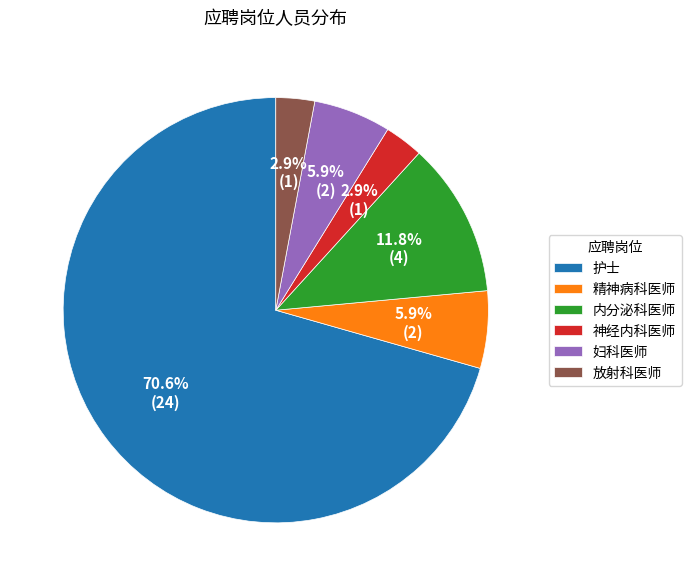

Is there a majority slice in this chart?

Yes